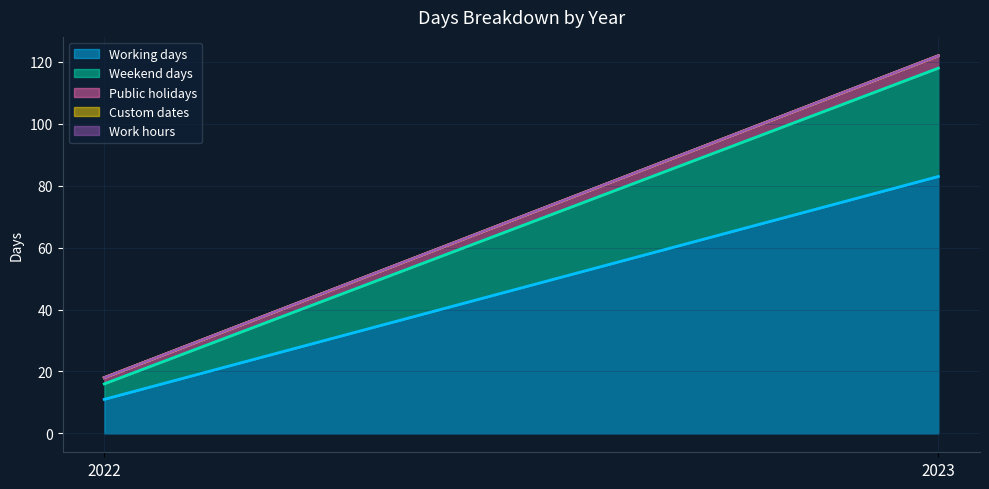

How many lines are shown in the chart?

5